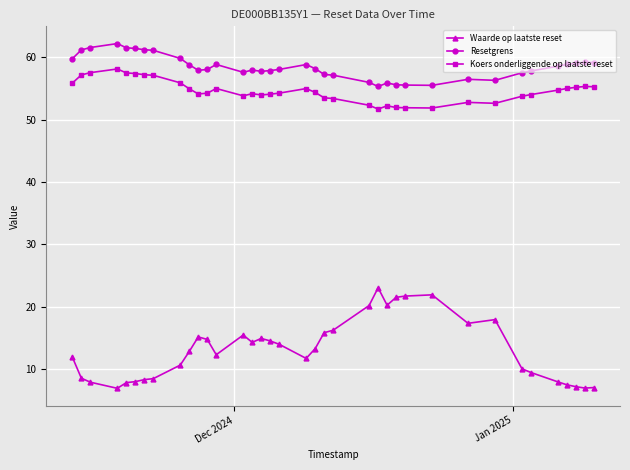

List the series in order of their peak value, lowest first.

Waarde op laatste reset, Koers onderliggende op laatste reset, Resetgrens